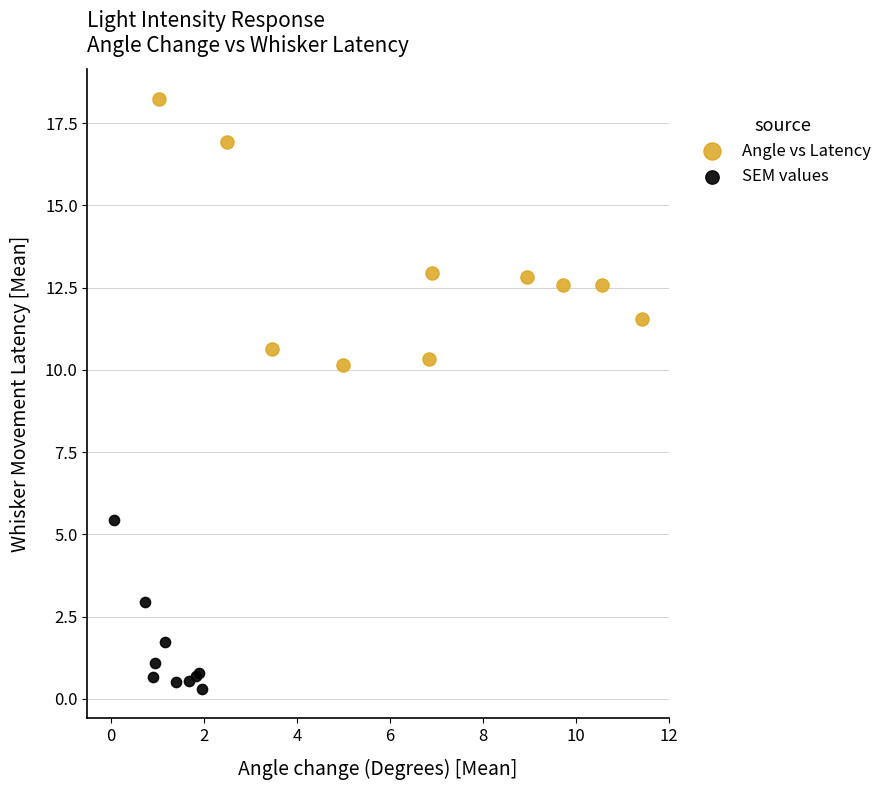

Which series reaches the maximum Y coordinate?

Angle vs Latency